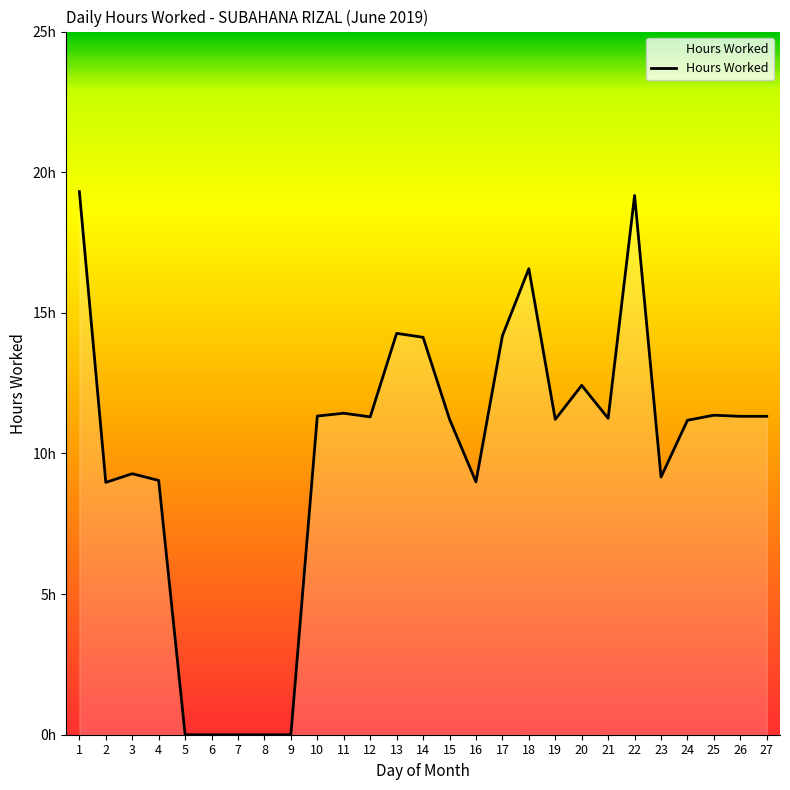

What is the ratio of the value at 27 to the value at 25?

1.0